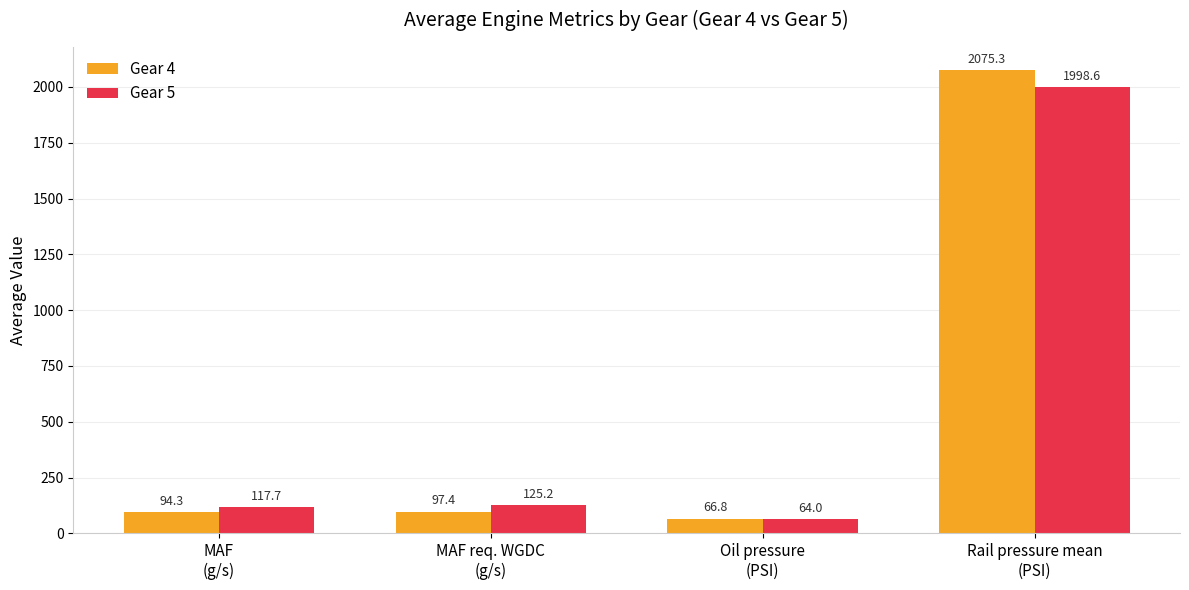

Which series has the widest spread of values?

Gear 4